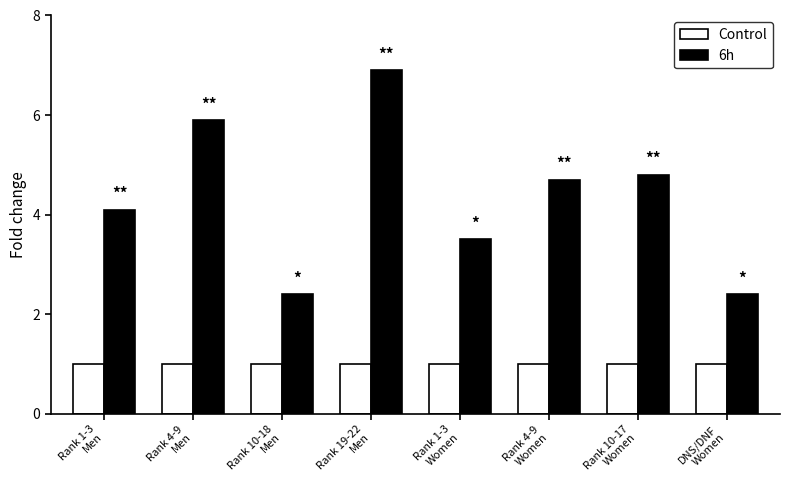

Rank the series by their average value, from lowest to highest.

Control, 6h